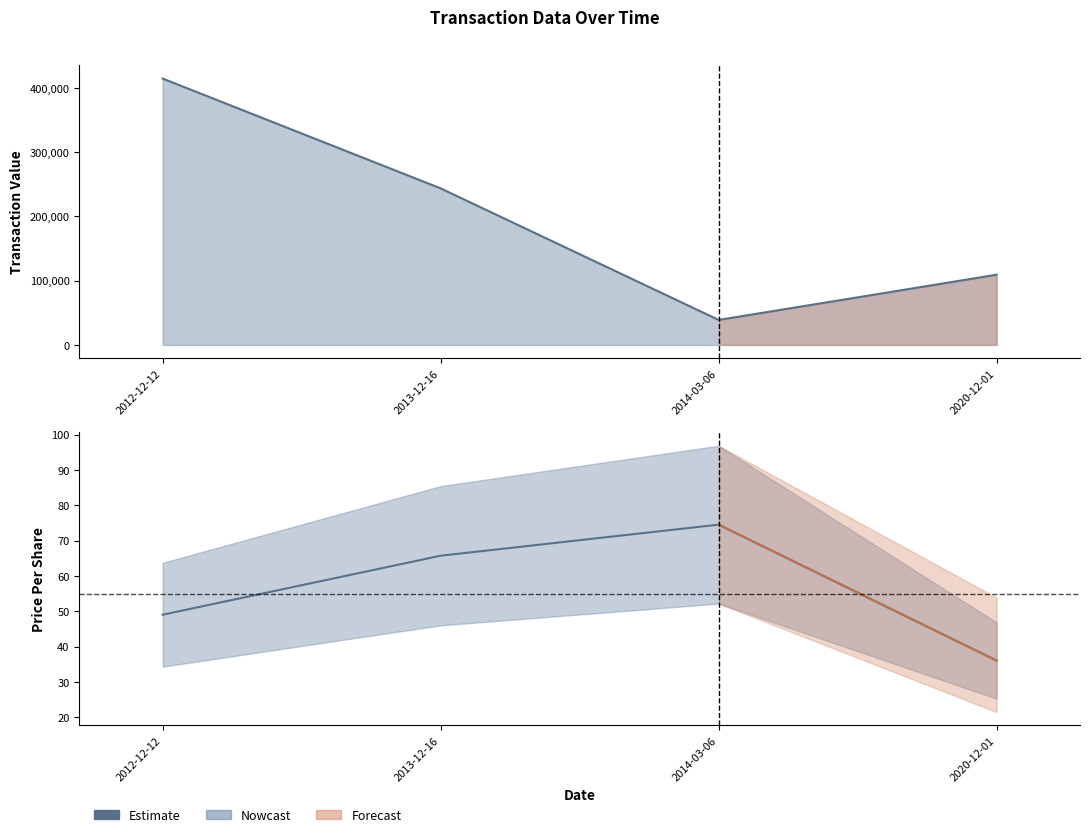

Reading right to left, extract all data points from this chart.

transactionValue: 2020-12-01=109205.0	2014-03-06=38889.0	2013-12-16=243514.0	2012-12-12=414344.0
Estimate: 2020-12-01=36.0	2014-03-06=74.5	2013-12-16=65.7	2012-12-12=49.0